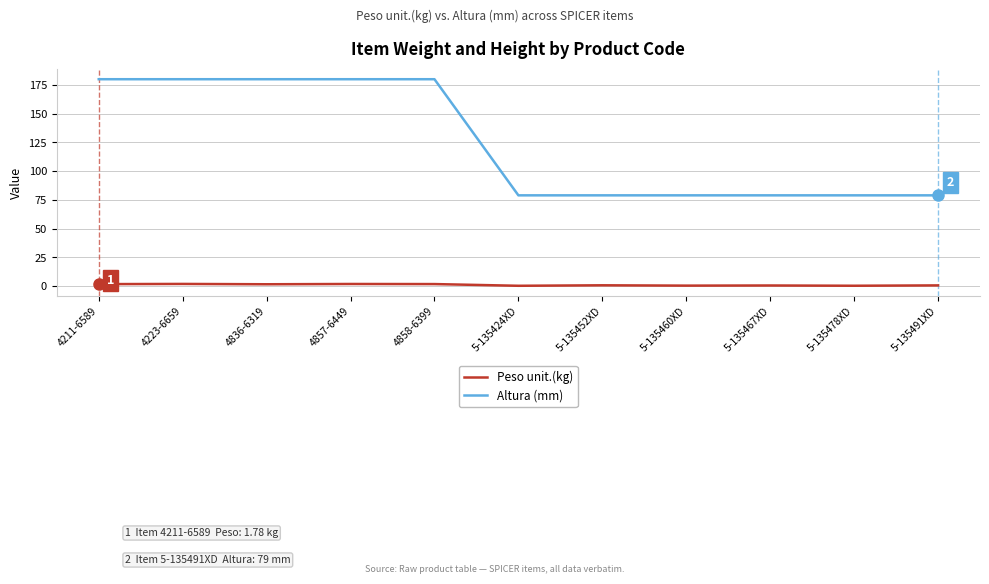

What is the total value across all series at 5-135478XD?

79.4